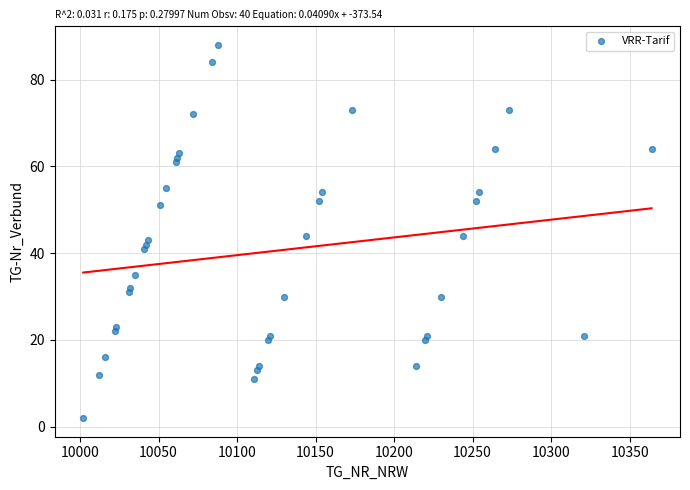

What is the range of Y values (max minus min)?

86